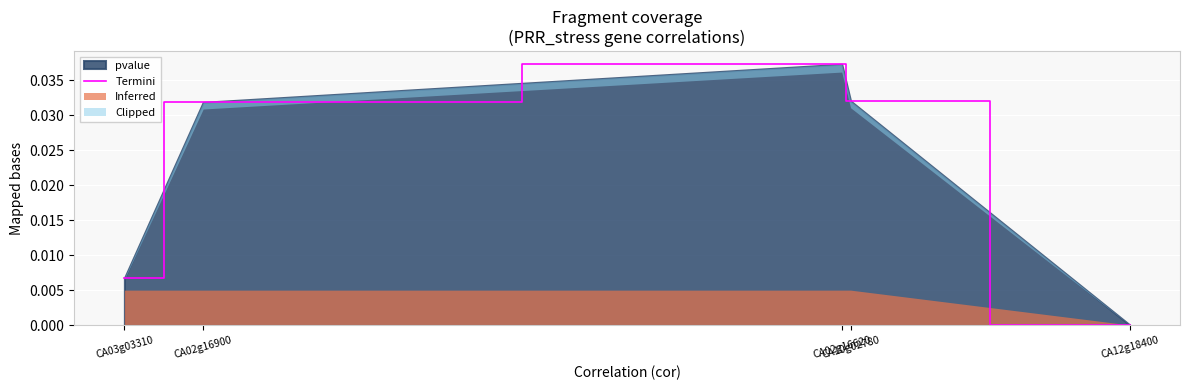

What is the label of the 5th point from the right?

CA03g03310